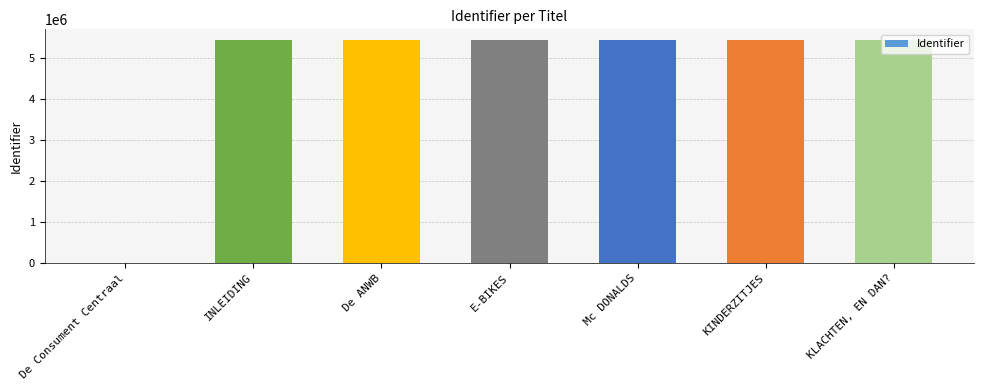

Where is the data nearest to the value 2713220?

INLEIDING